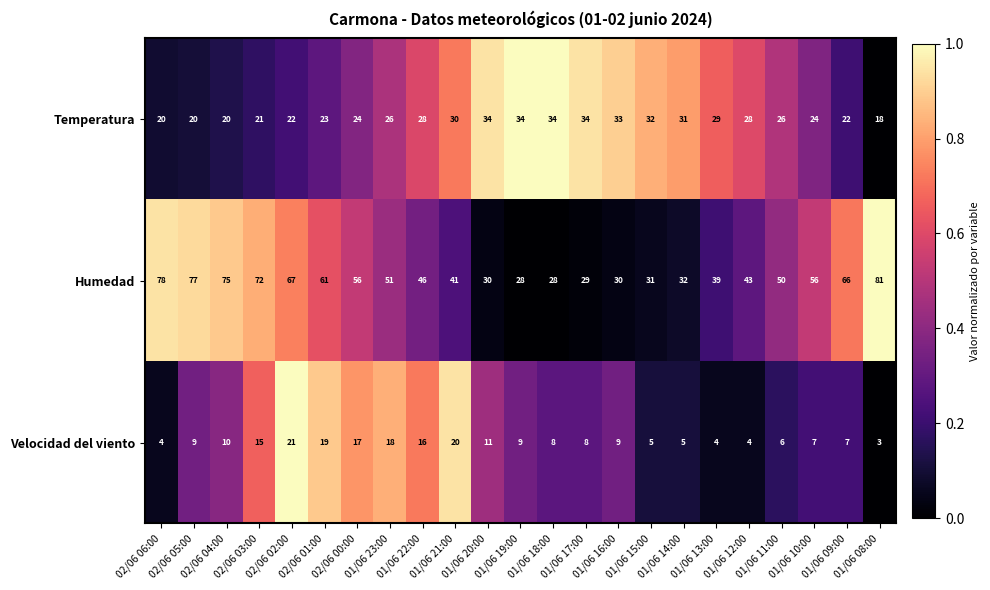

How many distinct data groups are displayed?

3